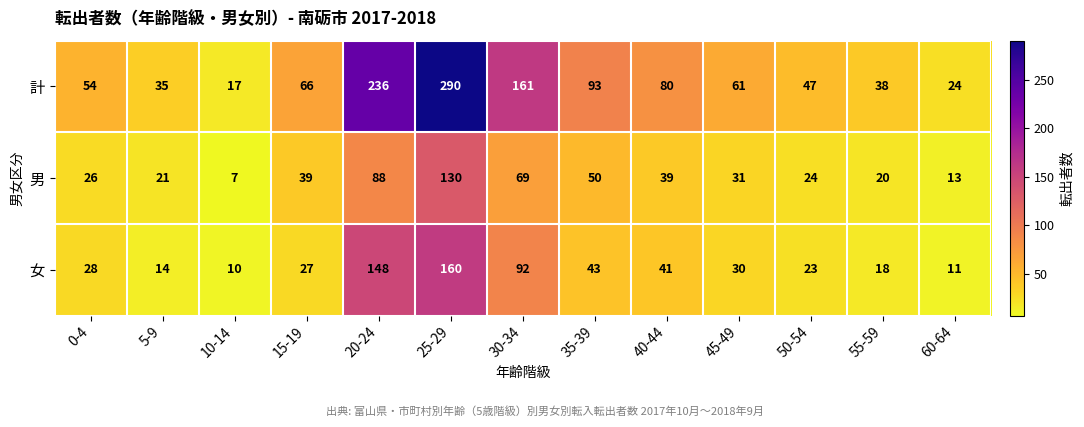

Read the 男 value at 55-59, to the nearest 5.

20